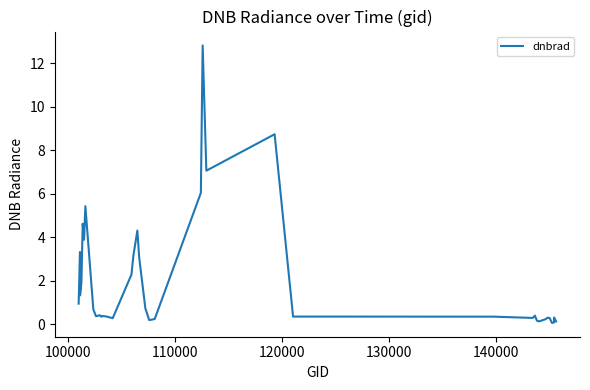

What is the difference between the maximum and minimum values?

12.8